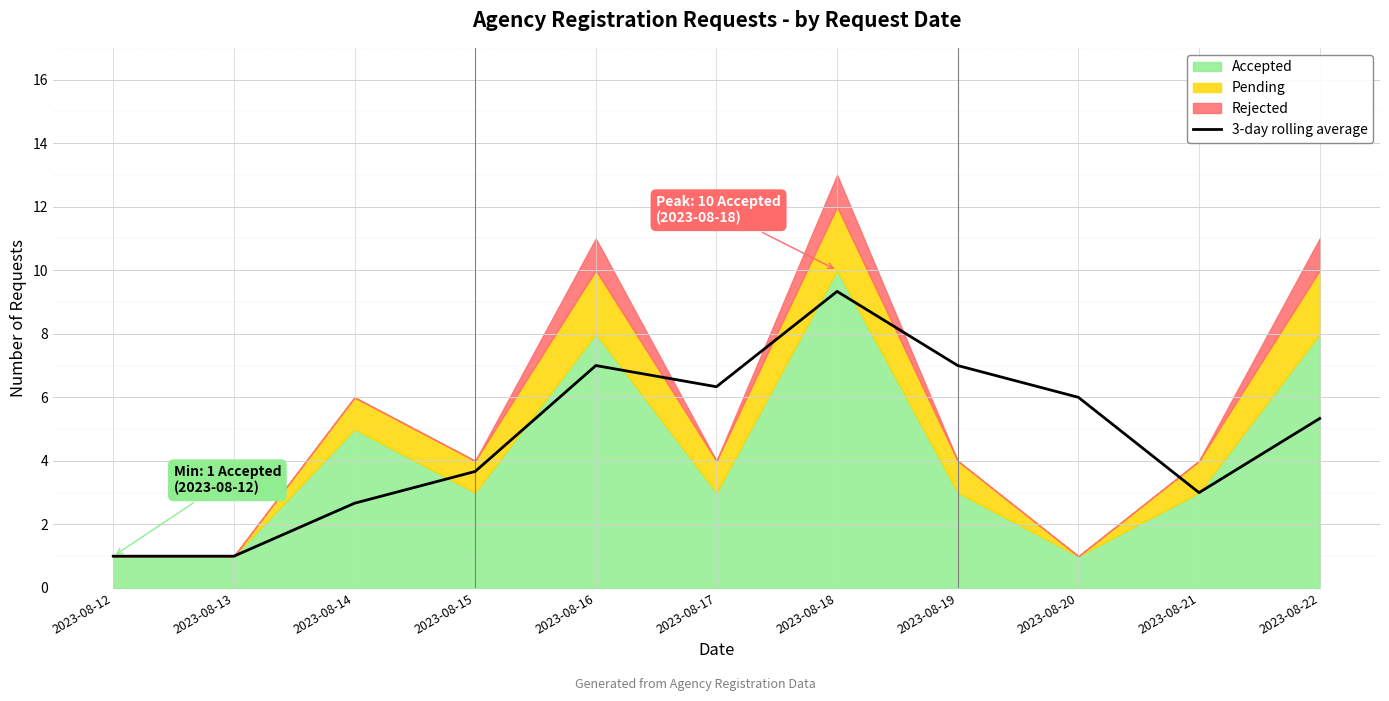

True or false: there are more than 1 points higher than both neighbors.

True